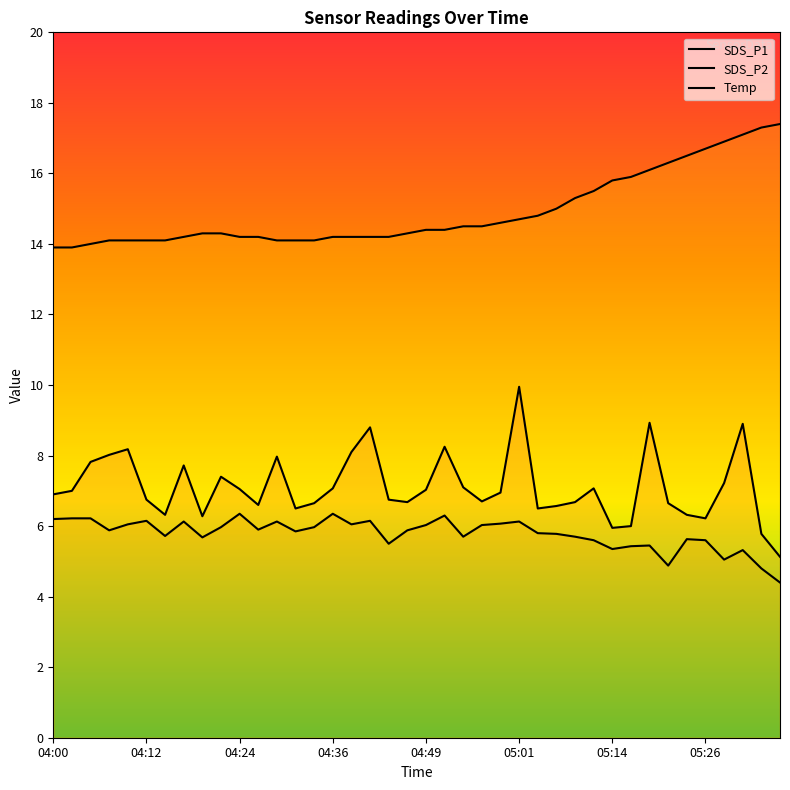

The value of SDS_P2 at 05:16 is 5.4. True or false?

True